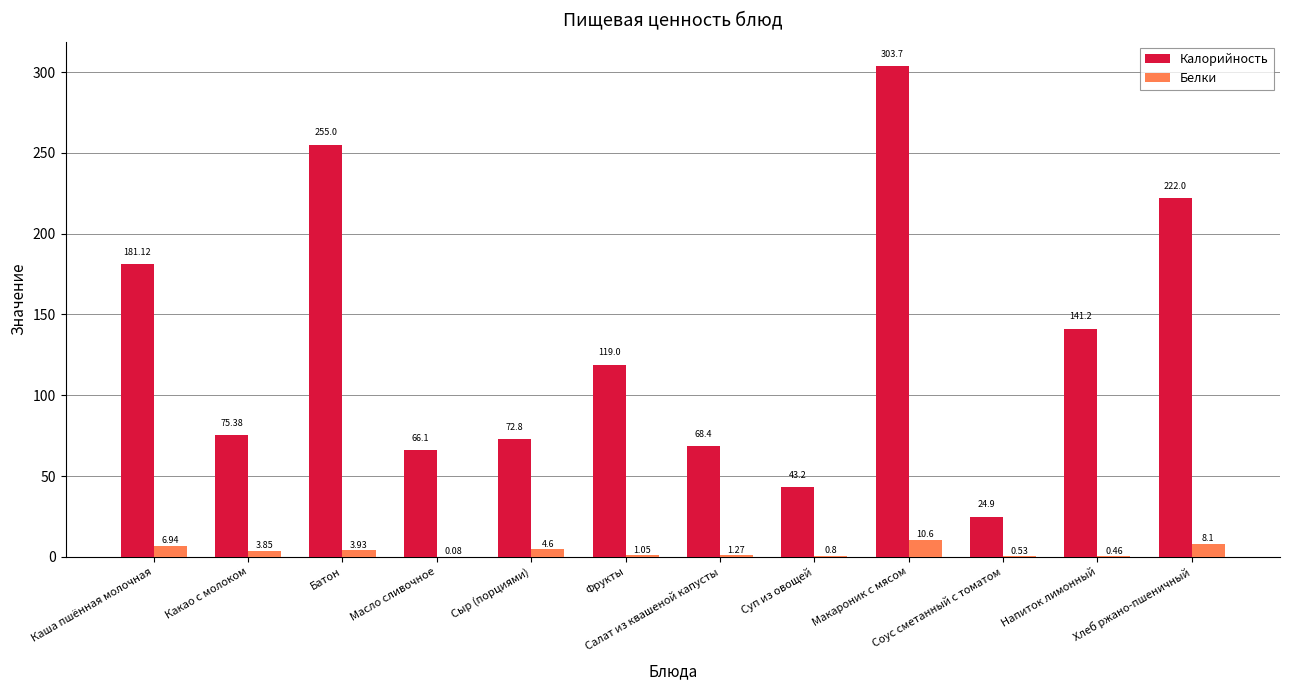

Which series has the largest range (max minus min)?

Калорийность